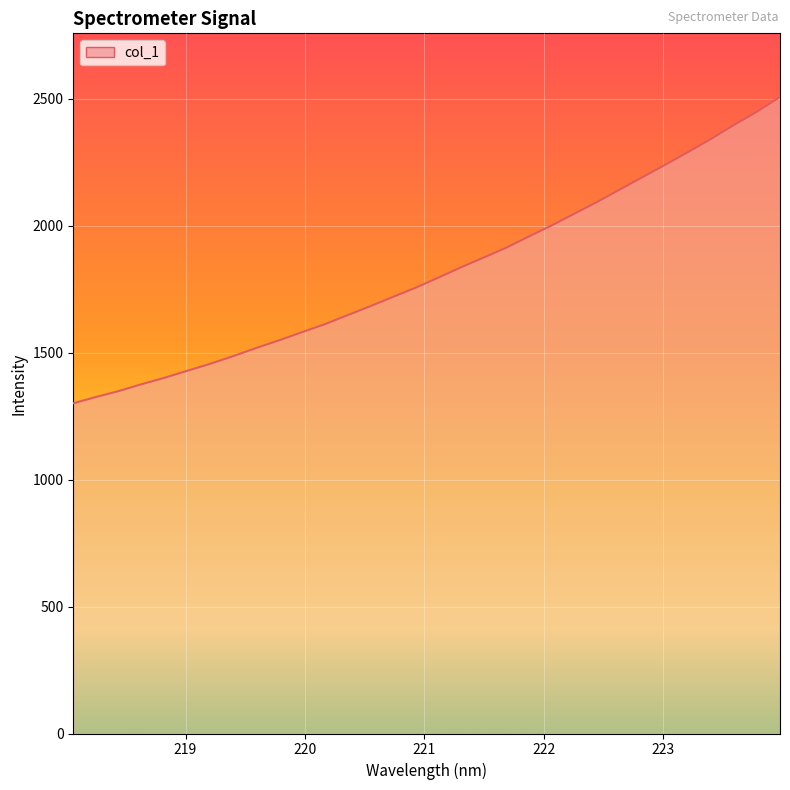

Count the number of values greater than 1794.

16